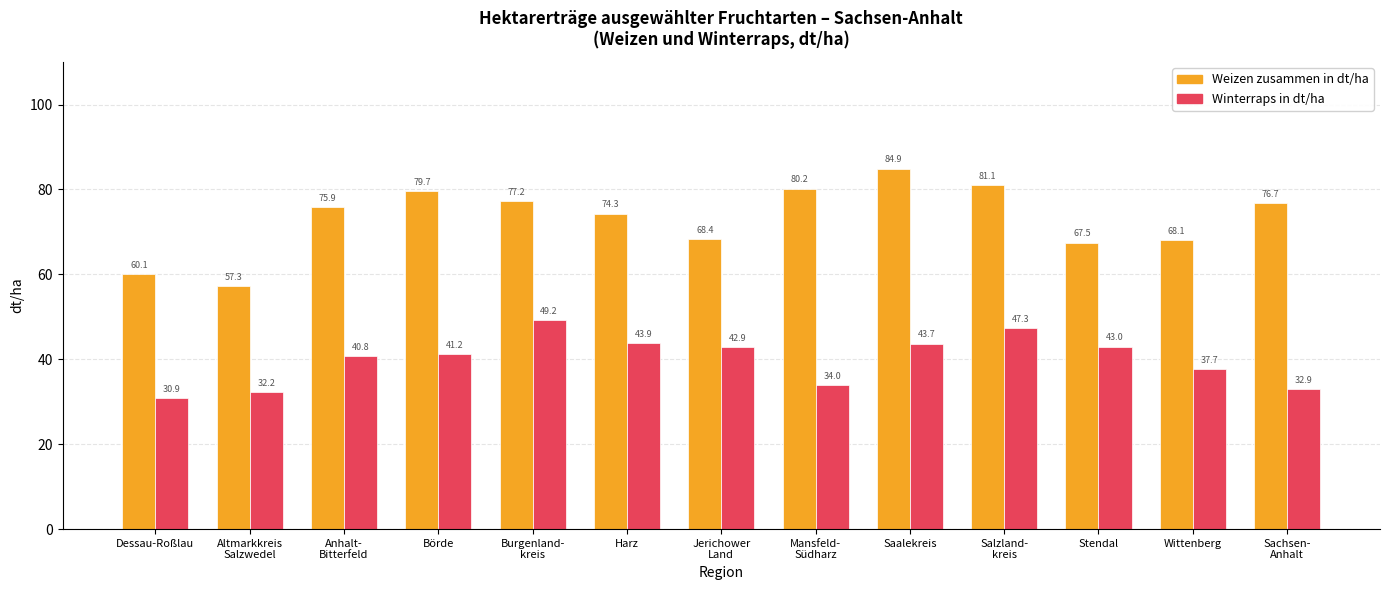

The value of Weizen zusammen in dt/ha at Dessau-Roßlau is 60.1. True or false?

True